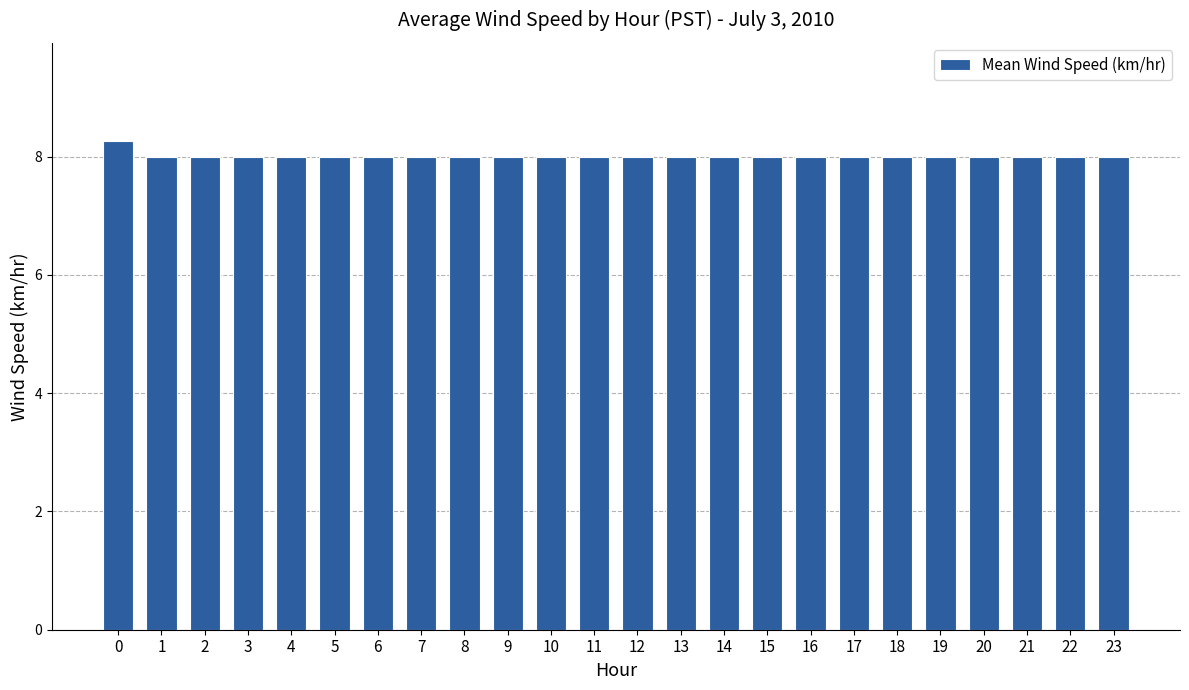

How many bars are there in total?

24